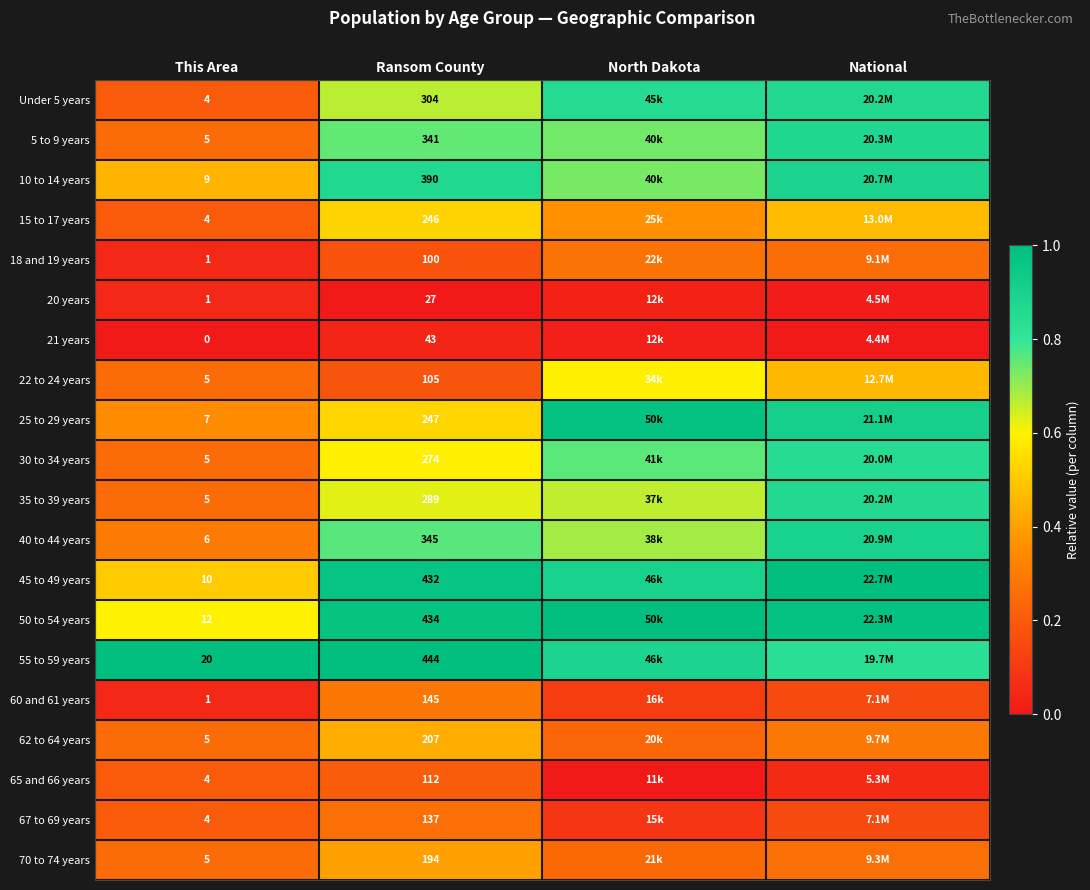

What is the sum of the 62 to 64 years values at National and North Dakota?

0.5